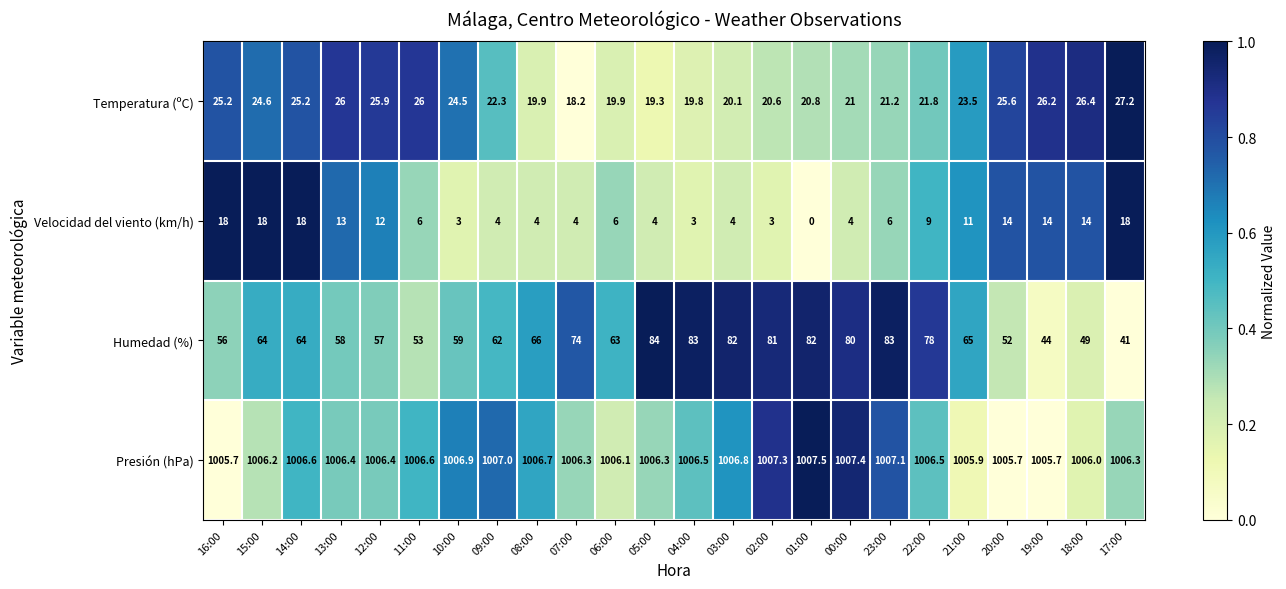

What is the sum of the Velocidad del viento (km/h) values at 11:00 and 04:00?

9.0